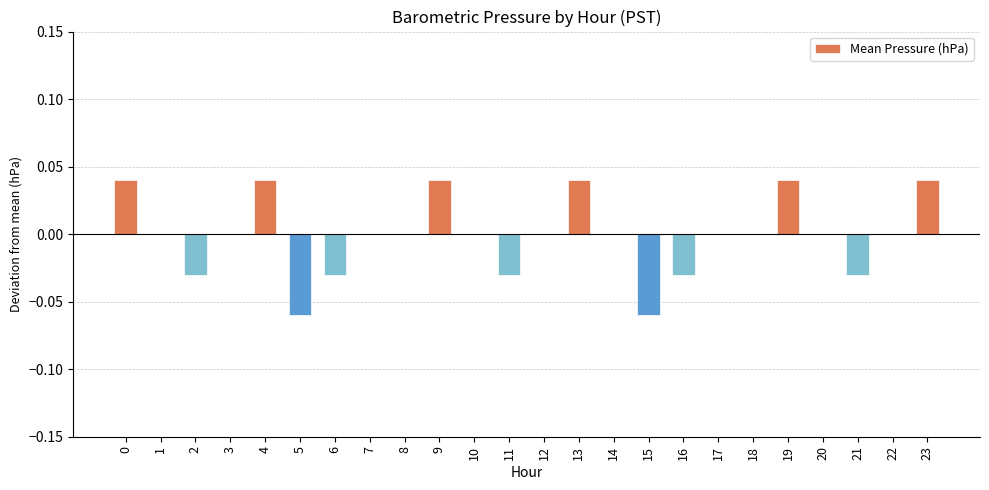

True or false: the data shows -0.0 at 21.

True